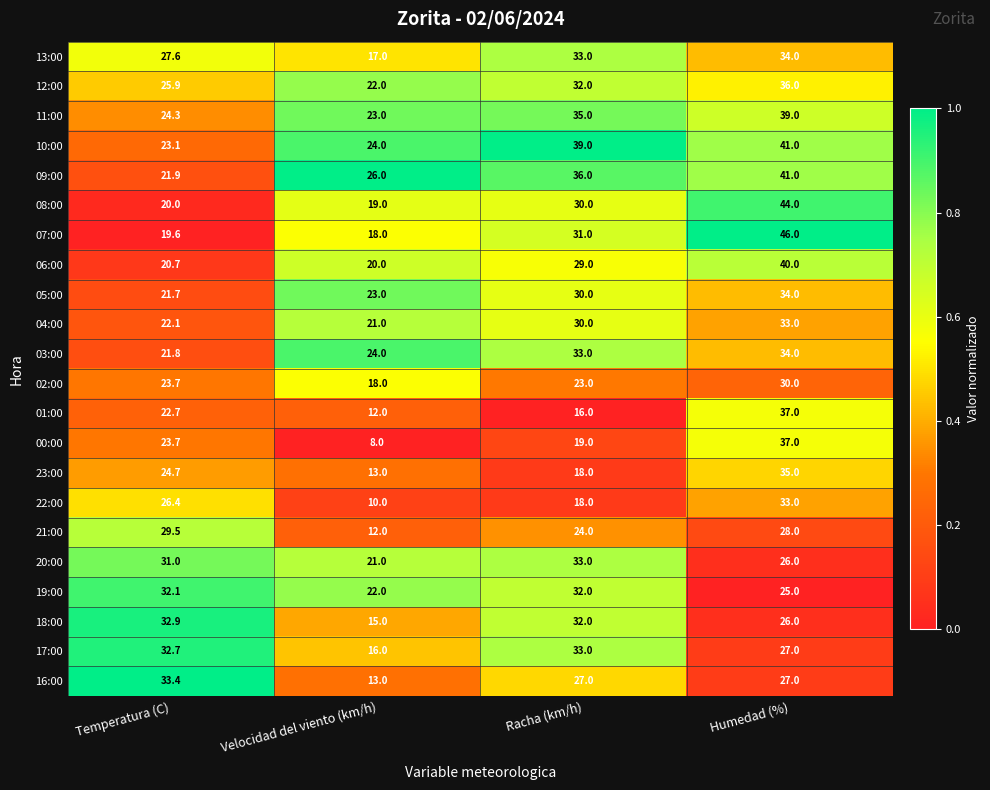

Where is 12:00 nearest to the value 29?

Racha (km/h)